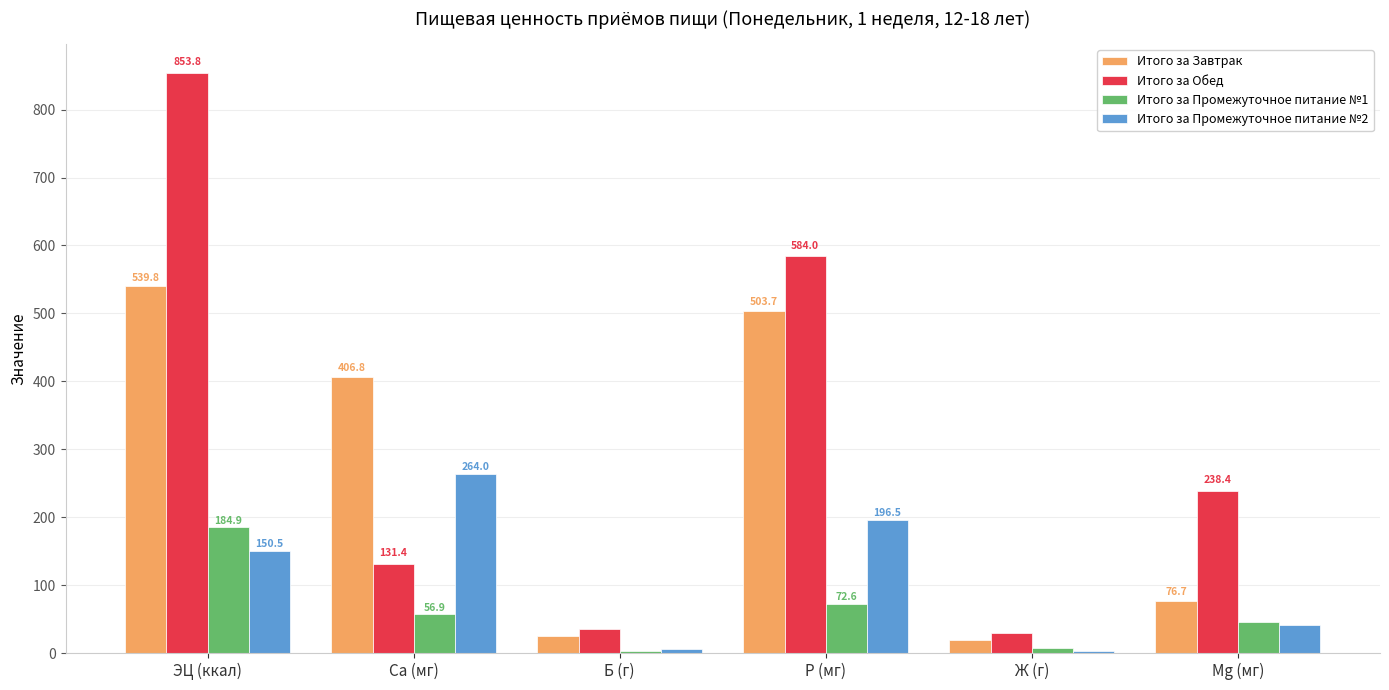

At which category is the sum across all series the highest?

ЭЦ (ккал)